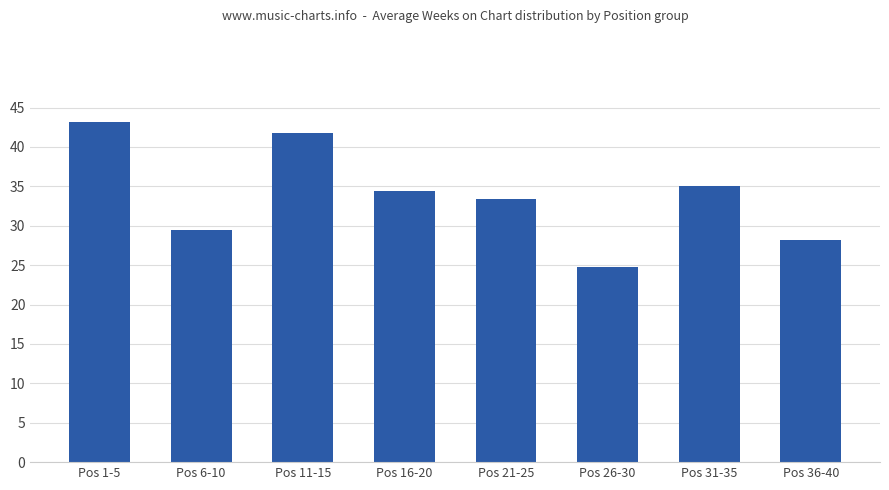

The chart shows a value of 35.0 at Pos 31-35. True or false?

True